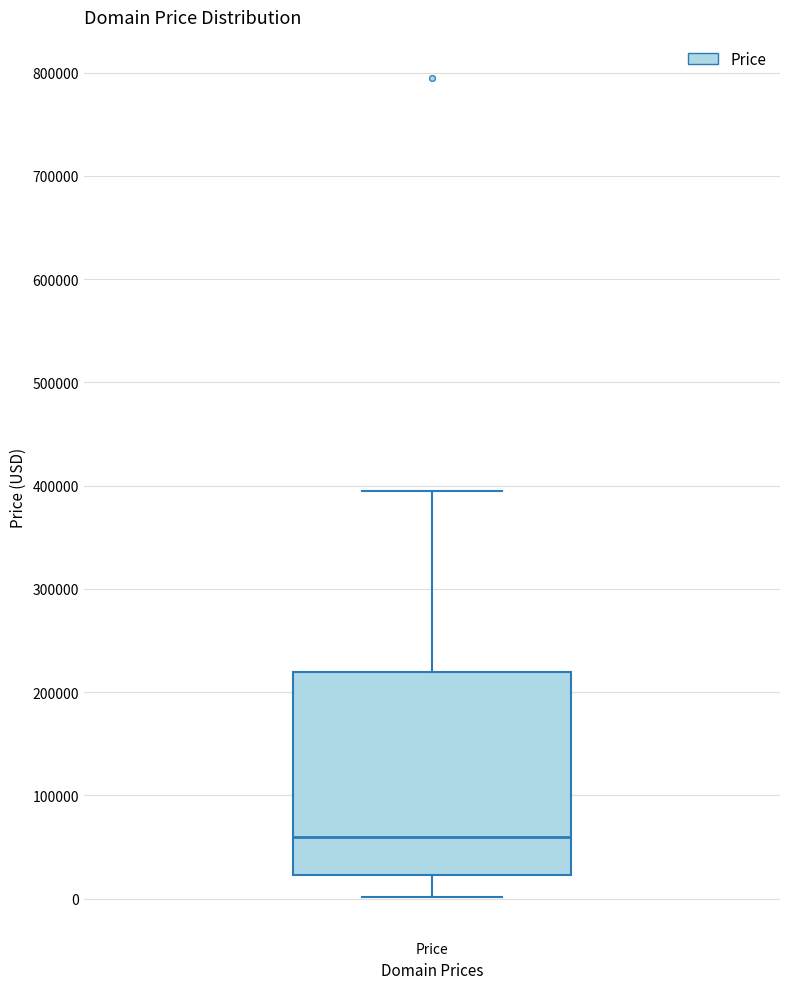

Where is the lower edge of the box for Price on the y-axis? The values are not printed on the chart, so give them approximately, as read against the axis.

20000